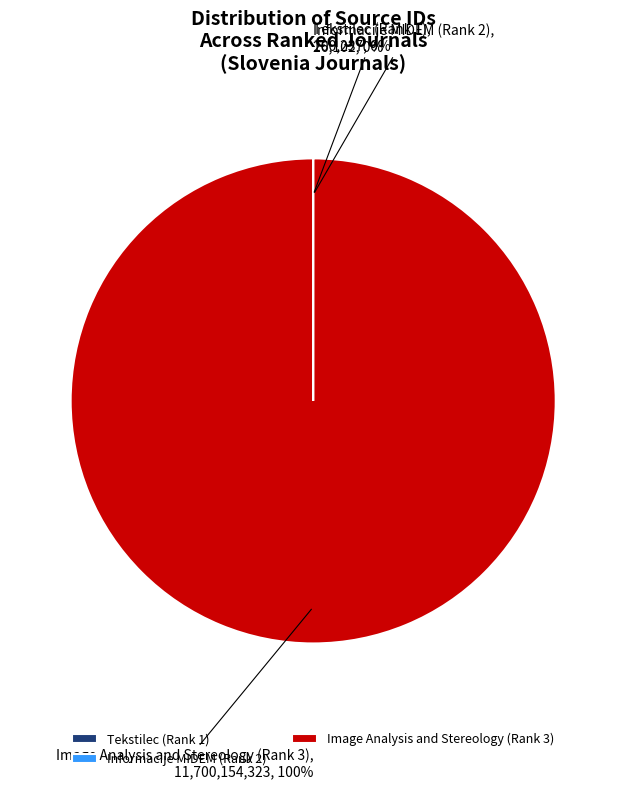

Is there a majority slice in this chart?

Yes